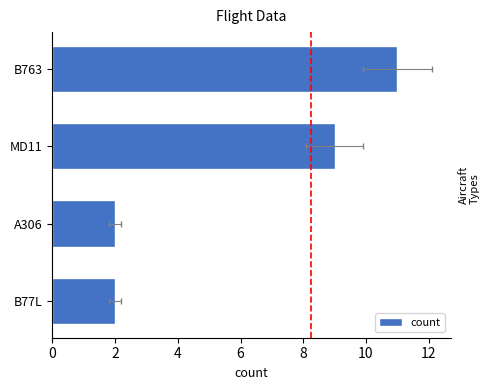

What is the value of the 4th bar from the left?

11